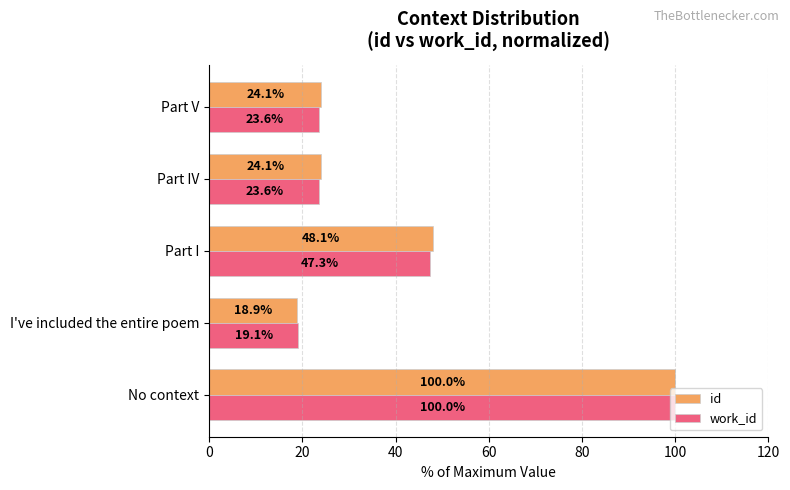

Which series has the widest spread of values?

id